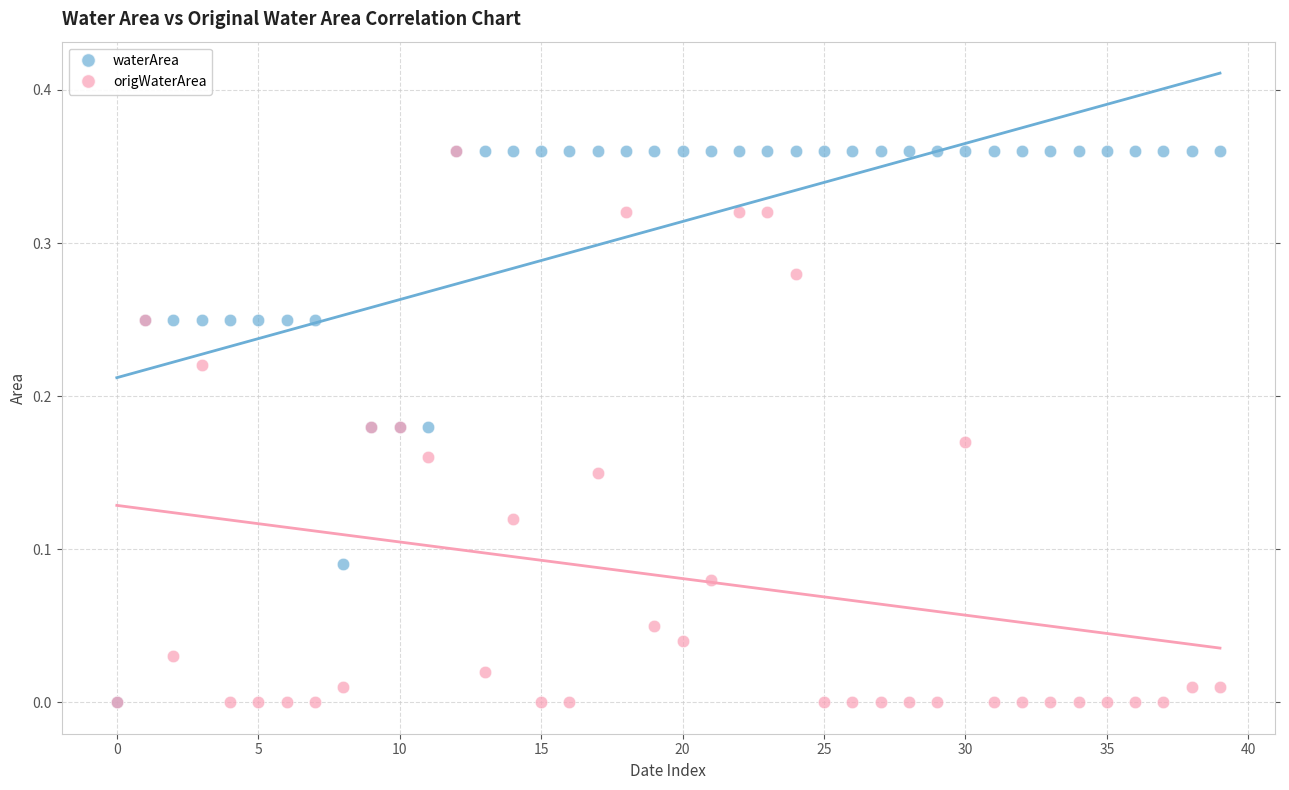

What are all the series names shown in the legend?

waterArea, origWaterArea